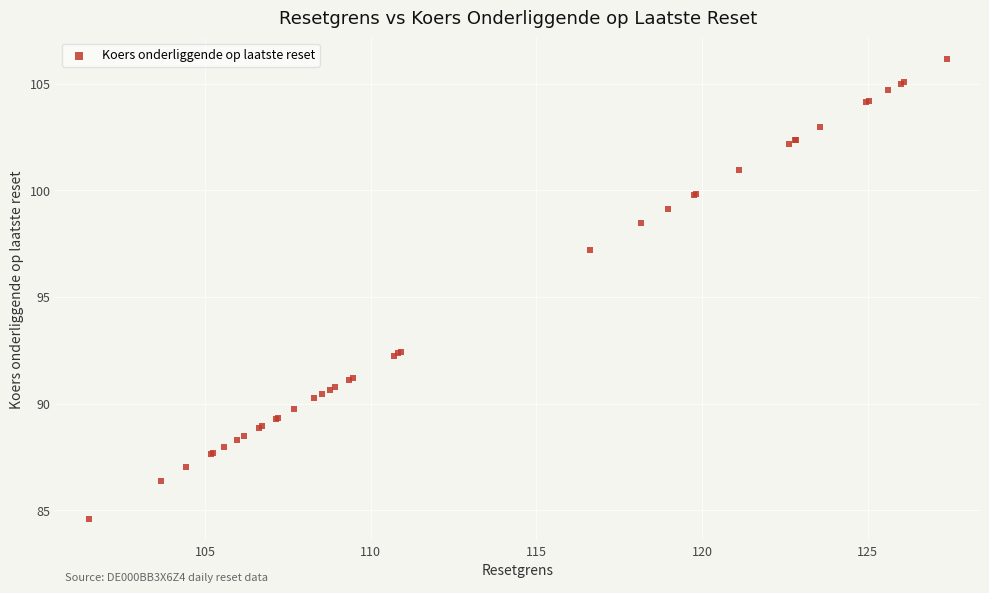

What Y value in the scatter plot is closest to 95?

97.2